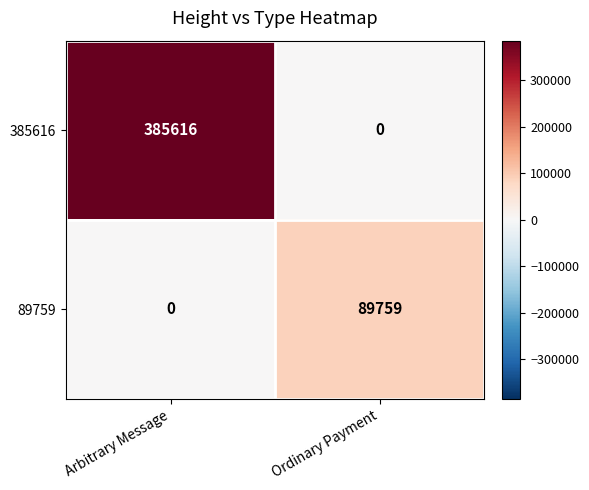

What is the greatest value displayed?

385616